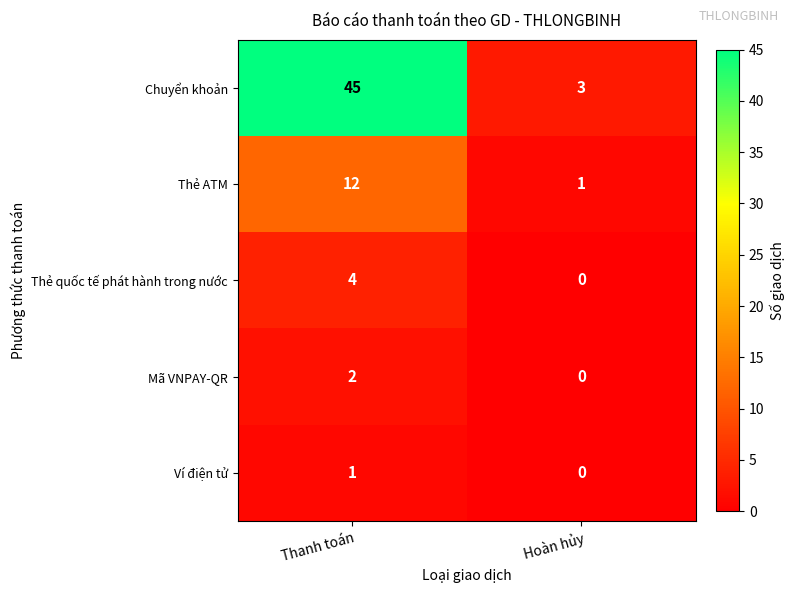

How many distinct data groups are displayed?

5